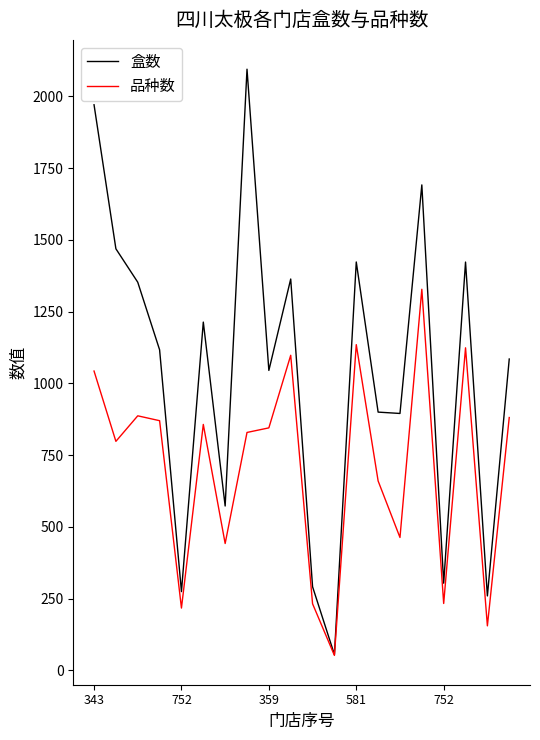

Does the chart have visible grid lines?

No